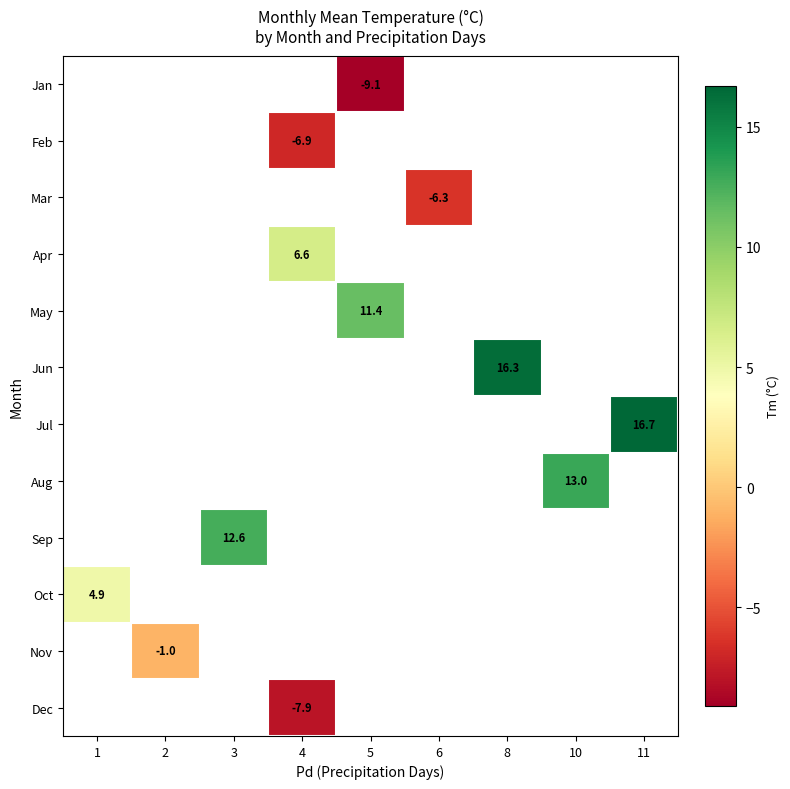

Count the number of categories in the chart.

9